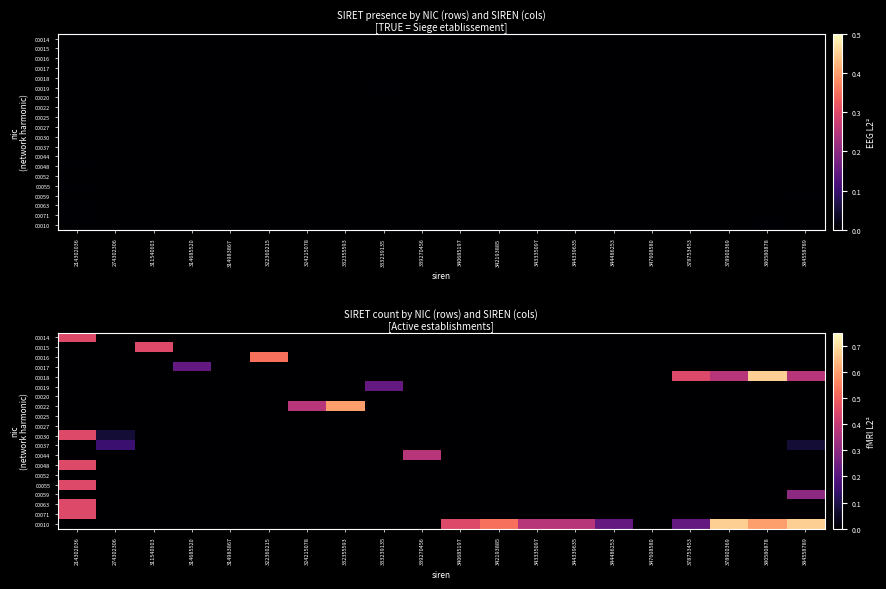

Which category has the highest value across all series?

380580878